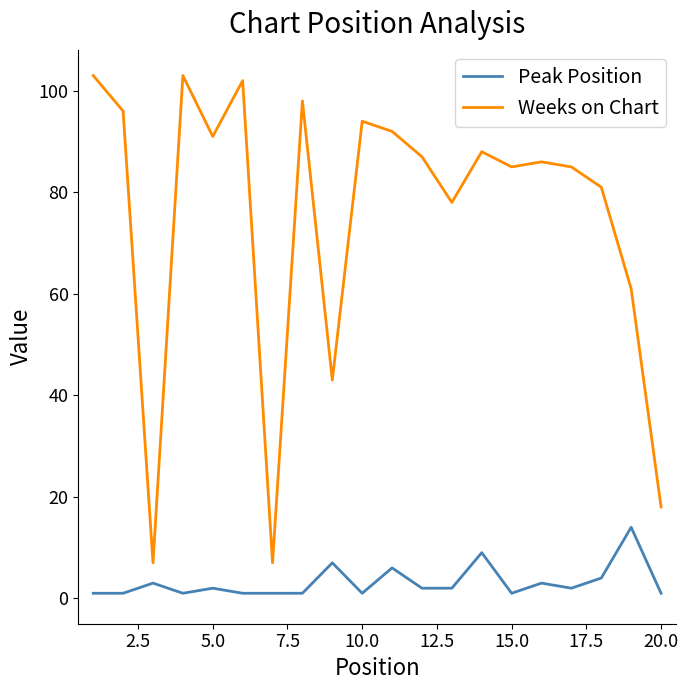

How many lines are shown in the chart?

2